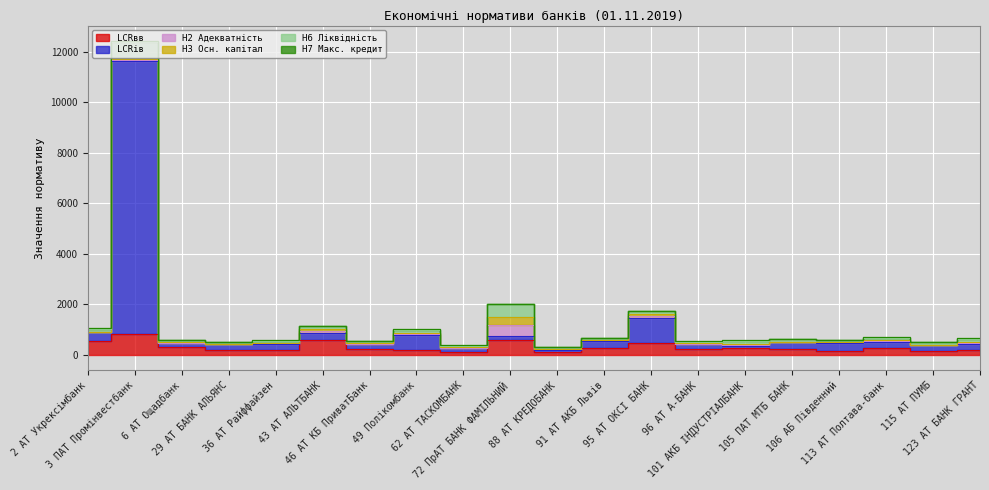

What is the sum of the Н6 Ліквідність values at 62 АТ ТАСКОМБАНК and 43 АТ АЛЬТБАНК?

198.6